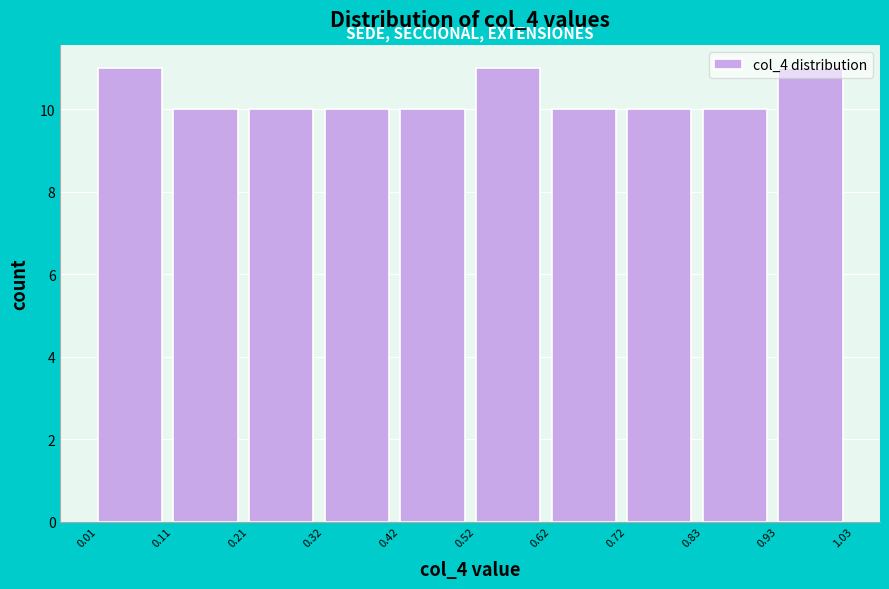

Reading left to right, transcribe this chart: for each bar, give the range it covers on the x-axis and its height. The values are not printed on the chart, so give them approximately, as read against the axis.

0.01 to 0.11: 11
0.11 to 0.21: 10
0.21 to 0.32: 10
0.32 to 0.42: 10
0.42 to 0.52: 10
0.52 to 0.62: 11
0.62 to 0.72: 10
0.72 to 0.83: 10
0.83 to 0.93: 10
0.93 to 1.03: 11